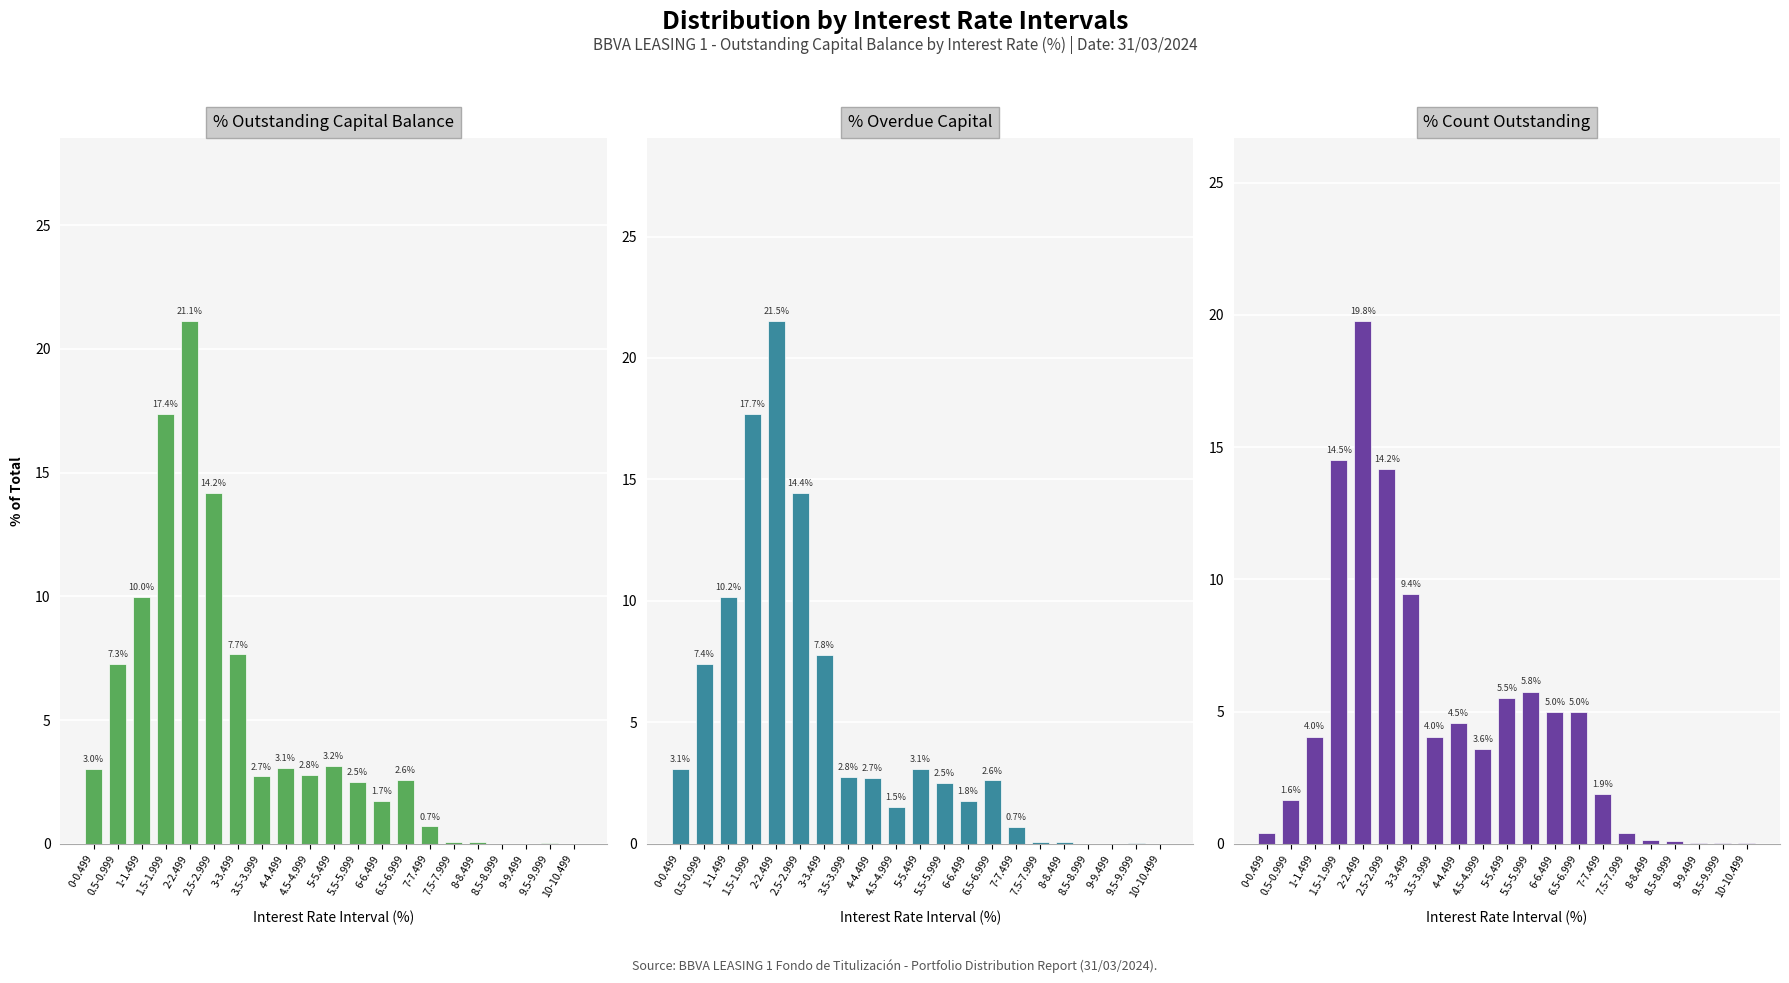

What is the difference between the second highest and minimum values in the % Outstanding Capital Balance series?

17.4